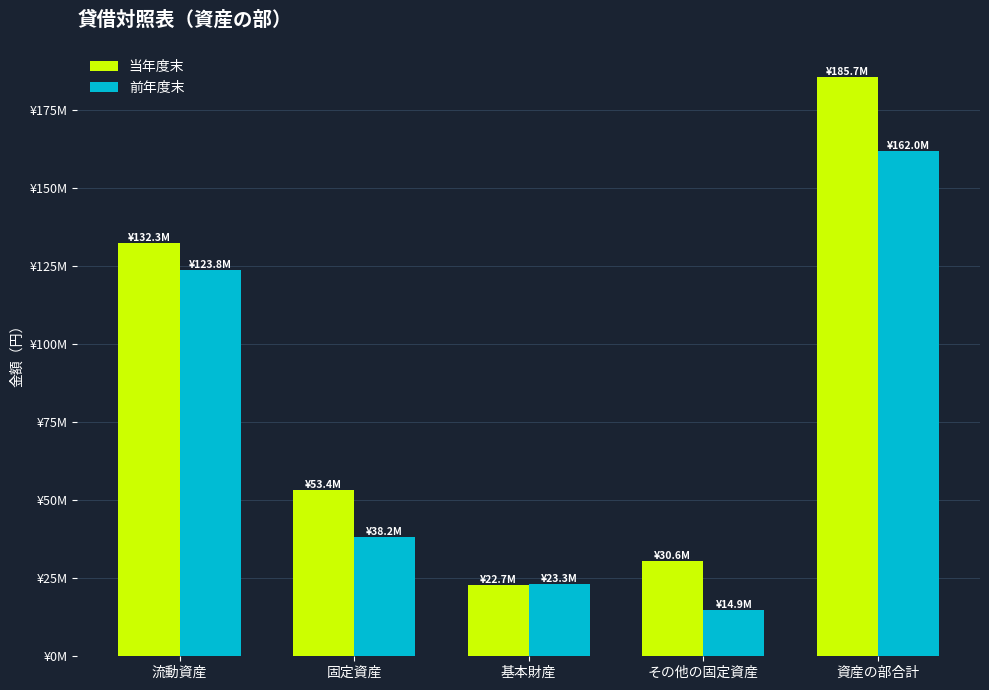

What are all the series names shown in the legend?

当年度末, 前年度末